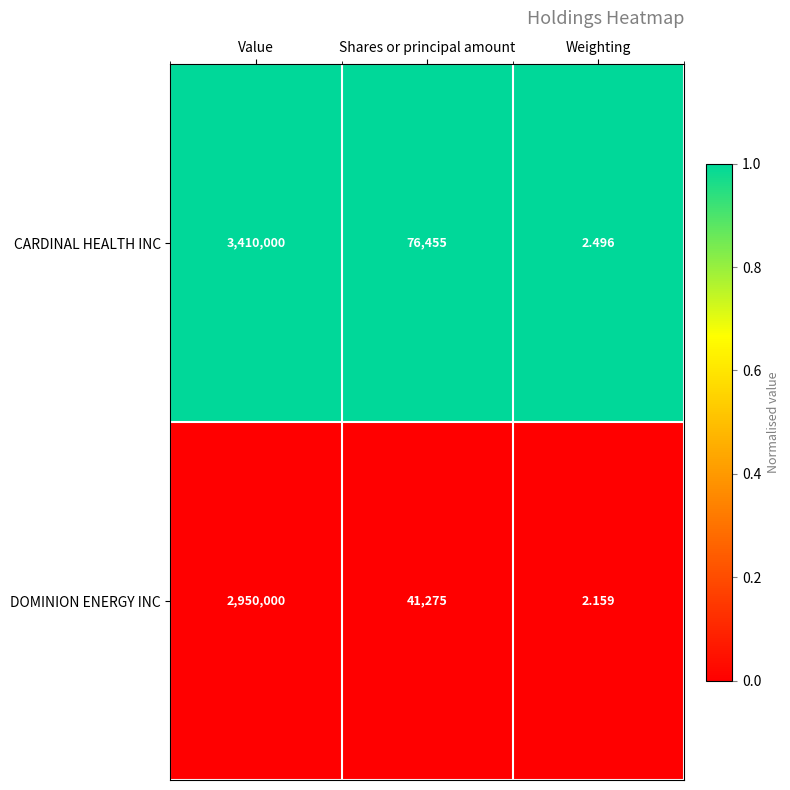

Rank the series at Shares or principal amount from lowest to highest value.

DOMINION ENERGY INC, CARDINAL HEALTH INC